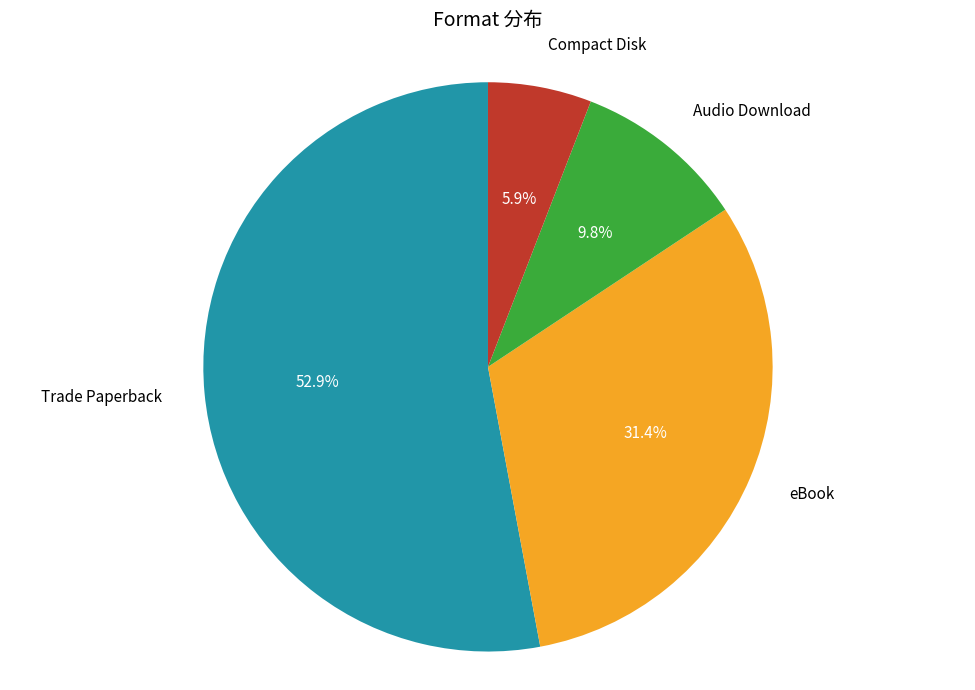

Is there a majority slice in this chart?

Yes